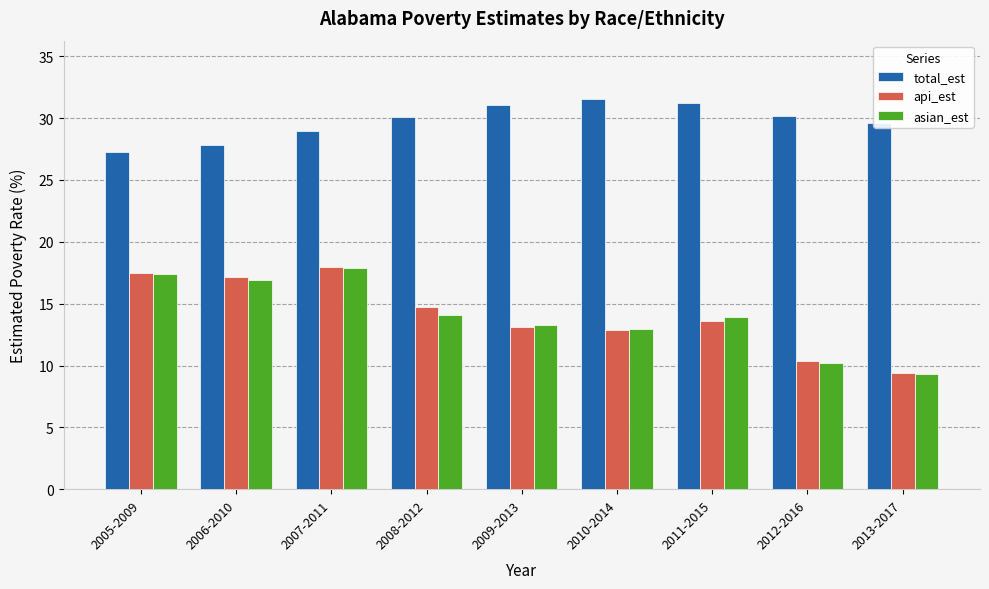

Read the total_est value at 2008-2012.

30.1